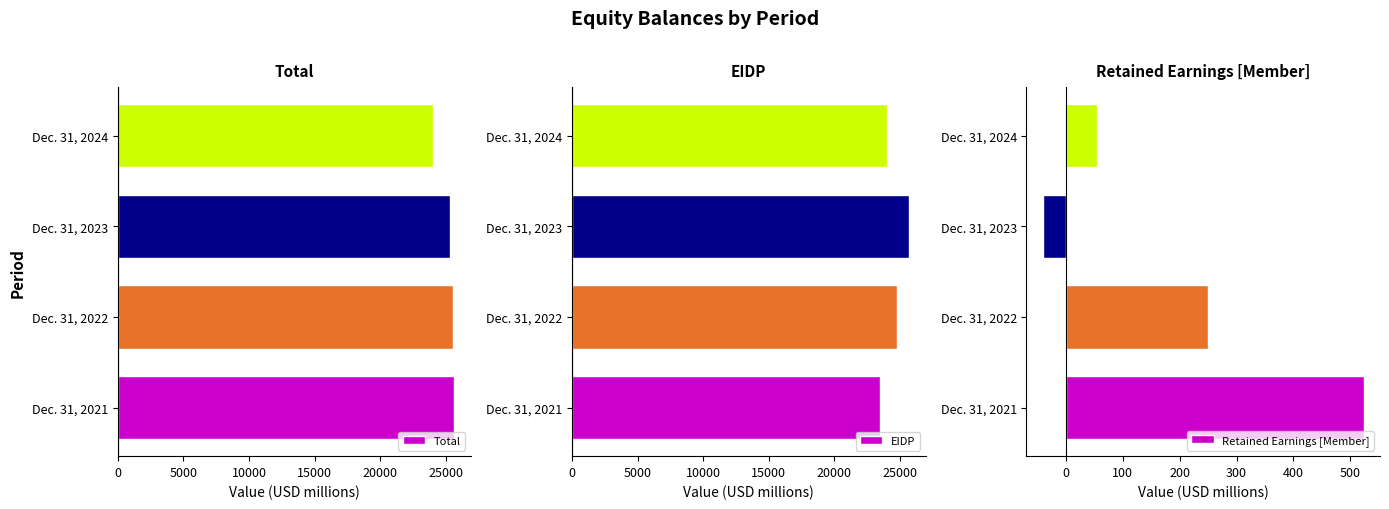

What is the lowest value of the EIDP series?

23459